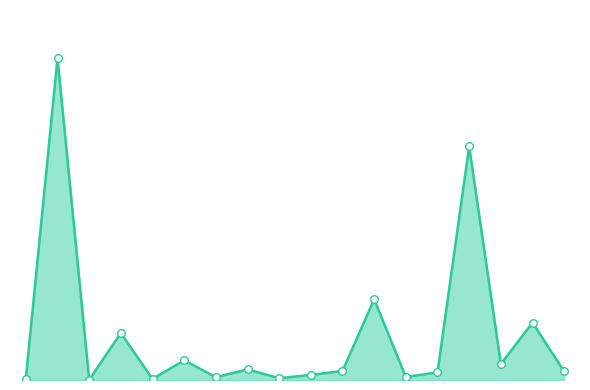

Does the chart have visible grid lines?

No